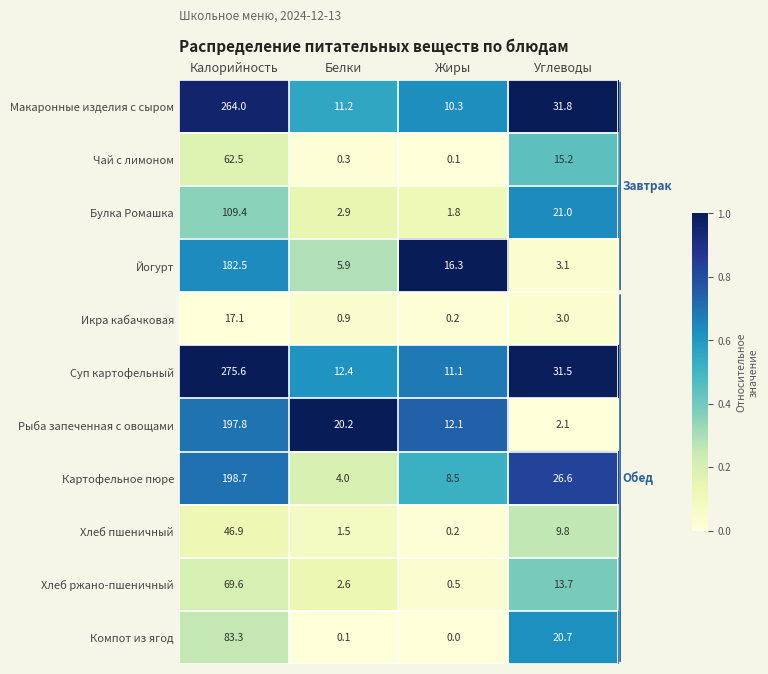

At Калорийность, list the series in order from smallest to largest.

Икра кабачковая, Хлеб пшеничный, Чай с лимоном, Хлеб ржано-пшеничный, Компот из ягод, Булка Ромашка, Йогурт, Рыба запеченная с овощами, Картофельное пюре, Макаронные изделия с сыром, Суп картофельный